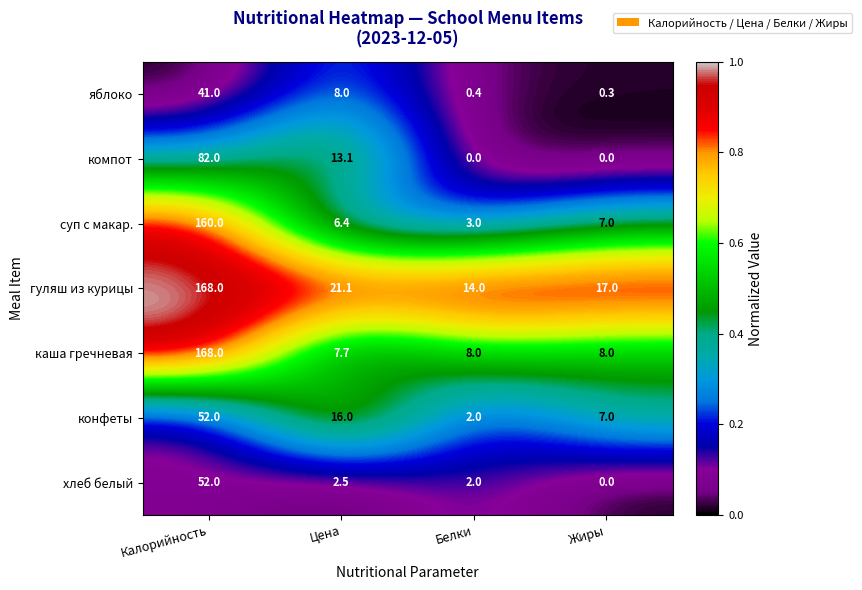

What is the maximum value shown in the chart?

168.0